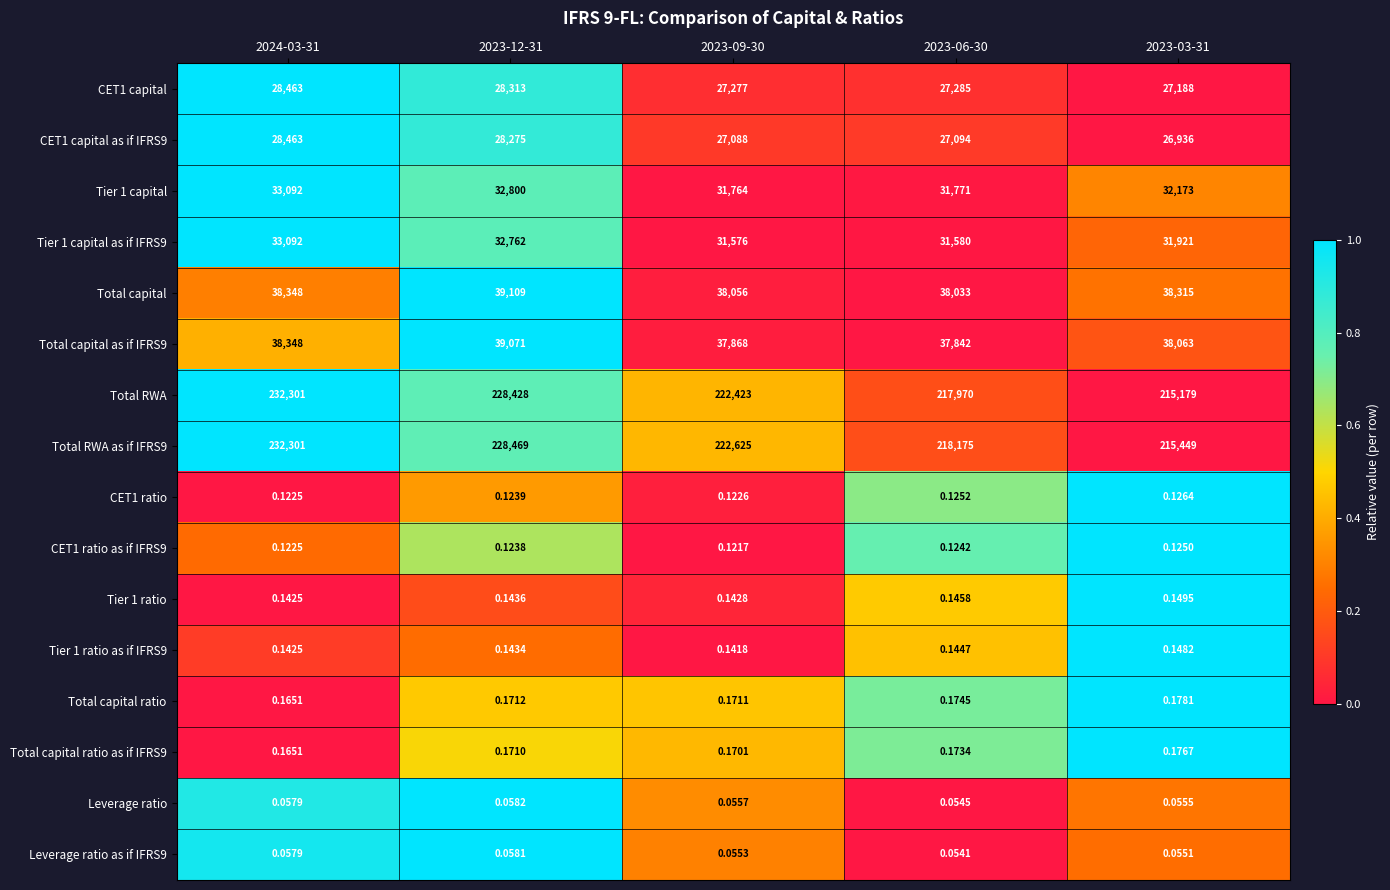

Is the value of Total capital ratio as if IFRS9 at 2023-09-30 greater than the value of CET1 ratio as if IFRS9 at 2023-06-30?

Yes